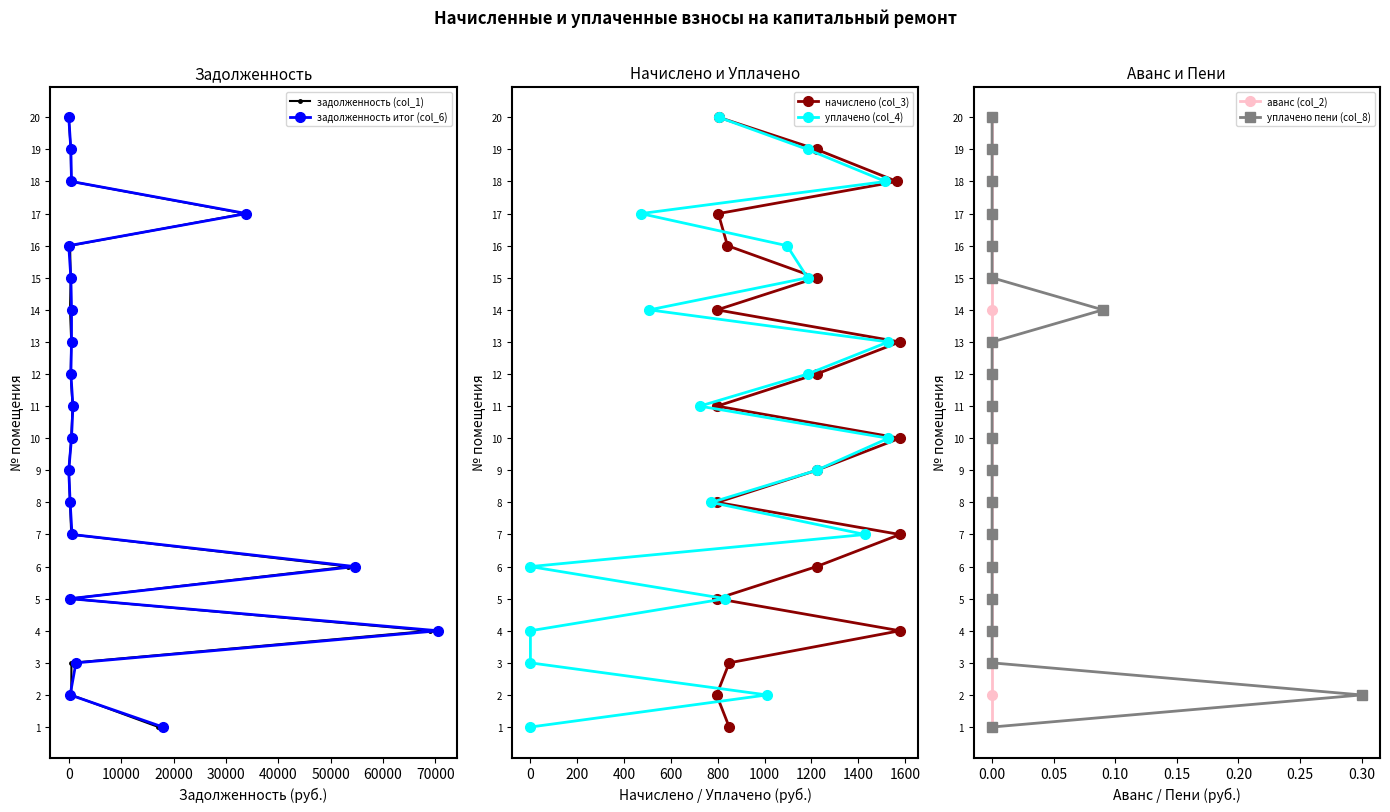

True or false: уплачено пени (col_8) has more than 1 interior local peaks.

False